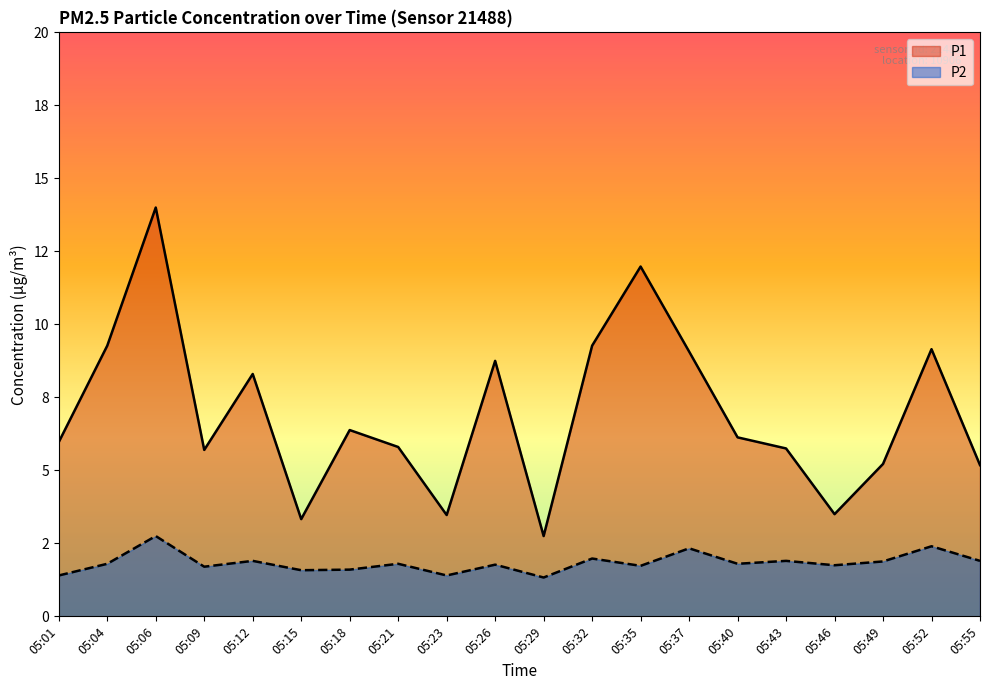

The value of P2 at 05:49 is 3.2. True or false?

False